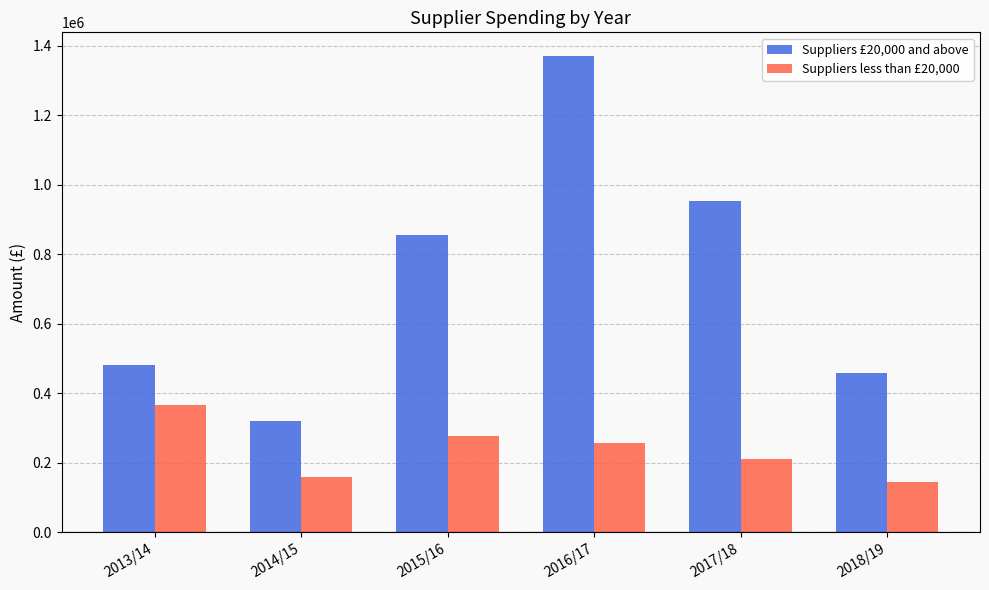

At how many categories does at least one series exceed 976078?

1